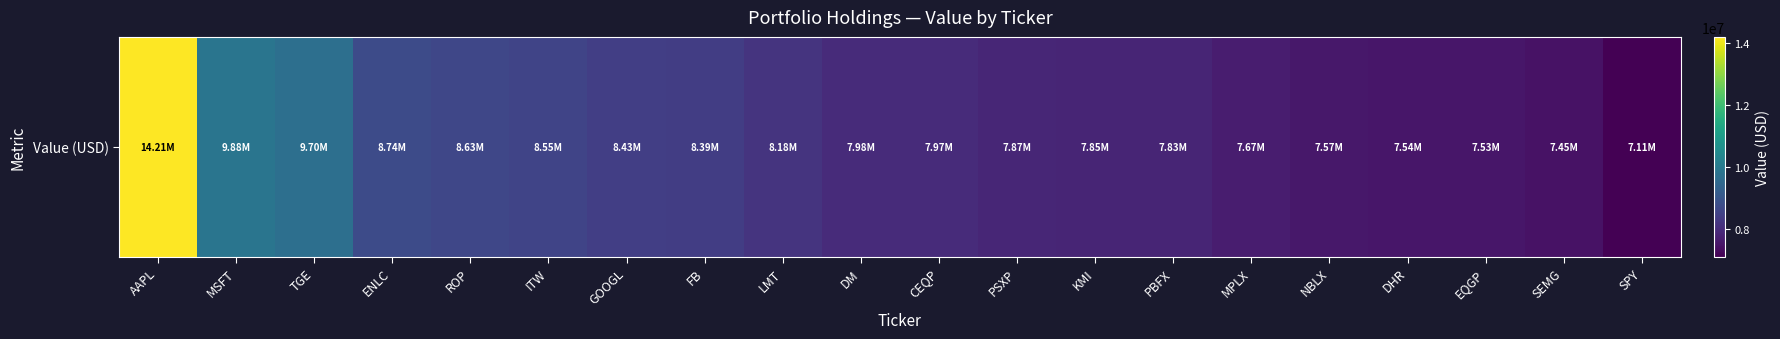

Which label corresponds to the smallest value in the chart?

SPY